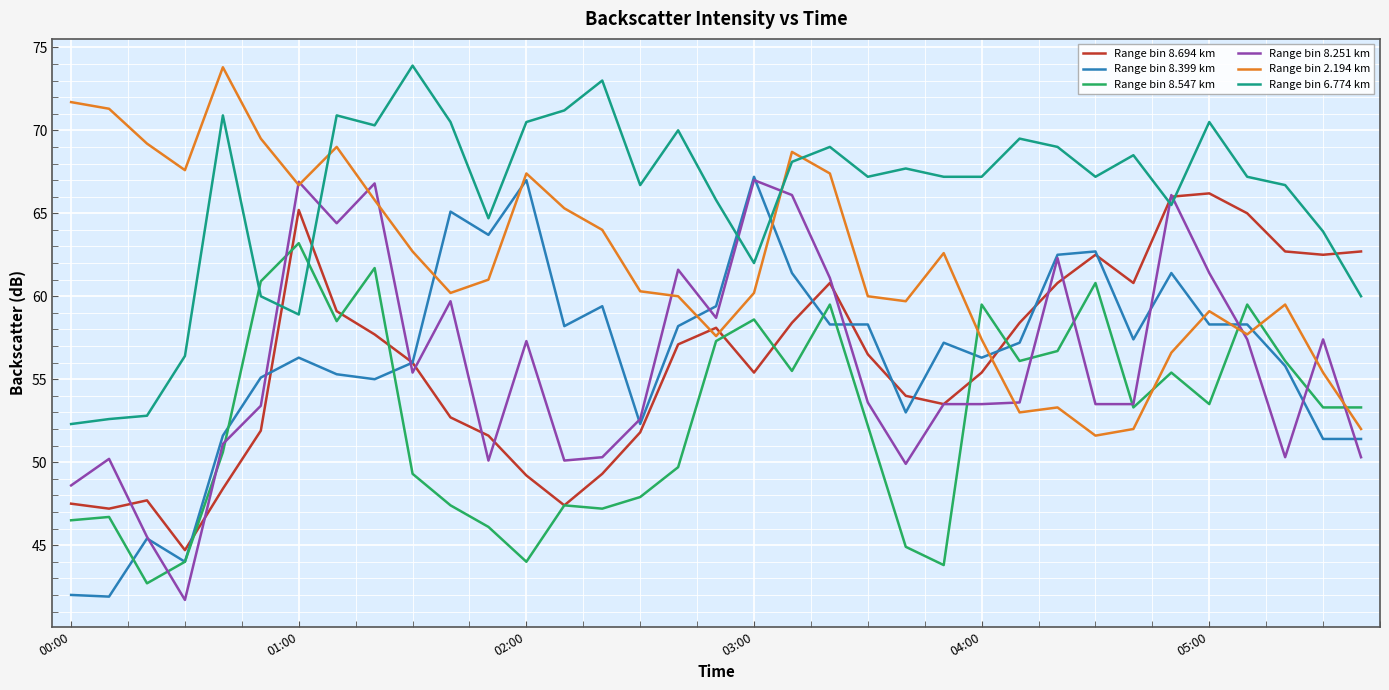

What is the highest value of the Range bin 8.694 km series?

66.2